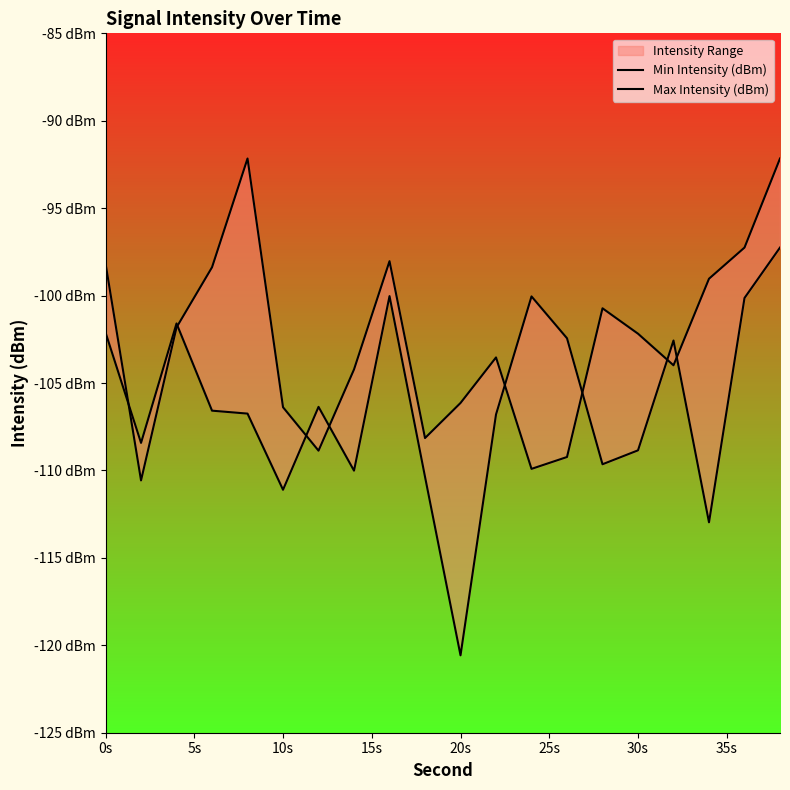

What are all the series names shown in the legend?

Min Intensity (dBm), Max Intensity (dBm)